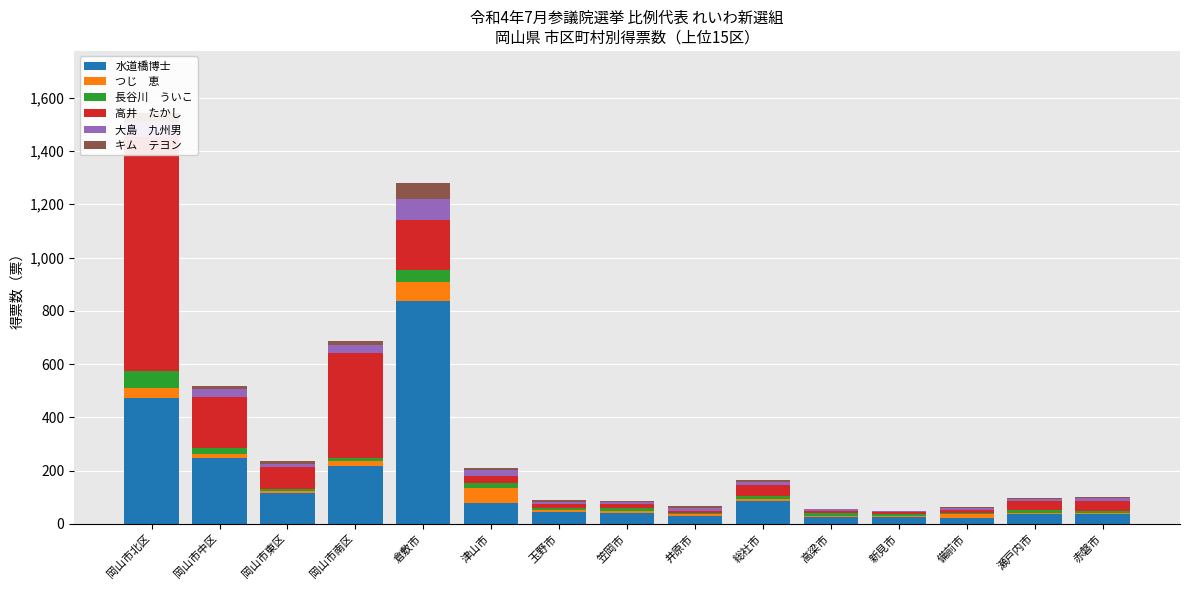

How many data points in 長谷川　ういこ are above 10?

7